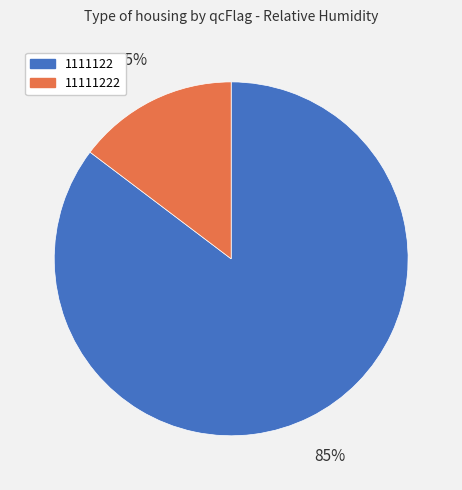

To the nearest percent, what is the average slice percentage?

50%